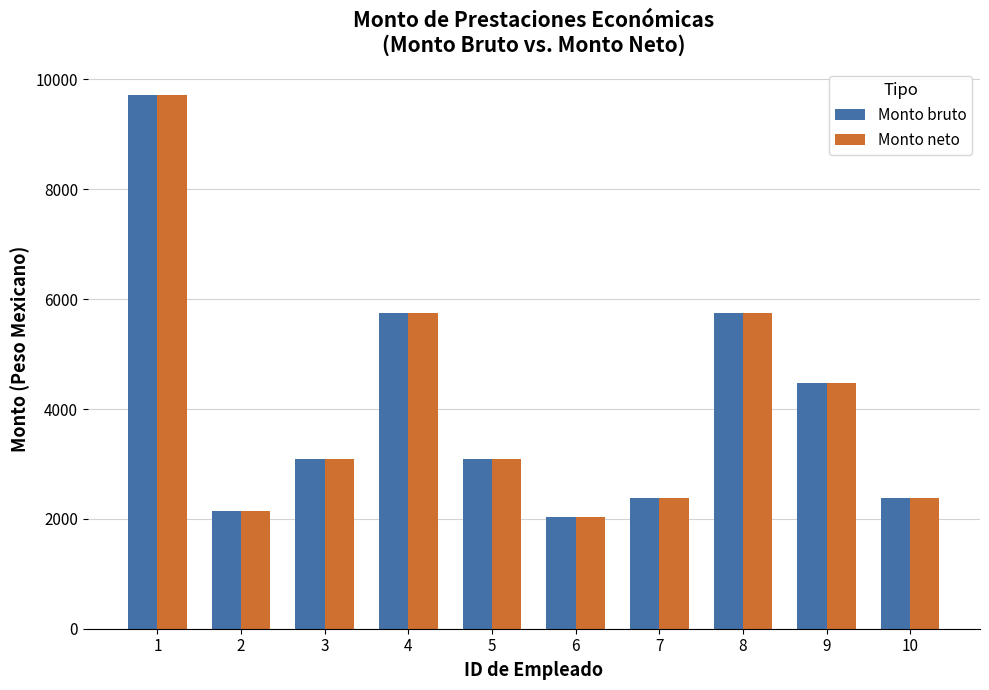

What are all the series names shown in the legend?

Monto bruto, Monto neto